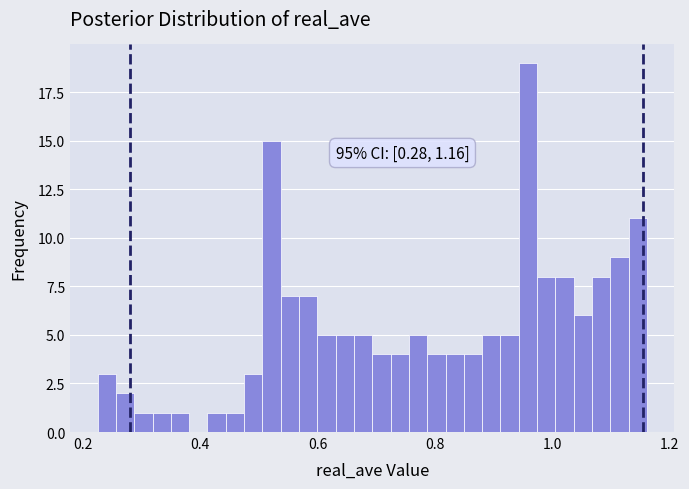

Read against the x-axis, roughly where is the centre of the tallest bar?

0.96